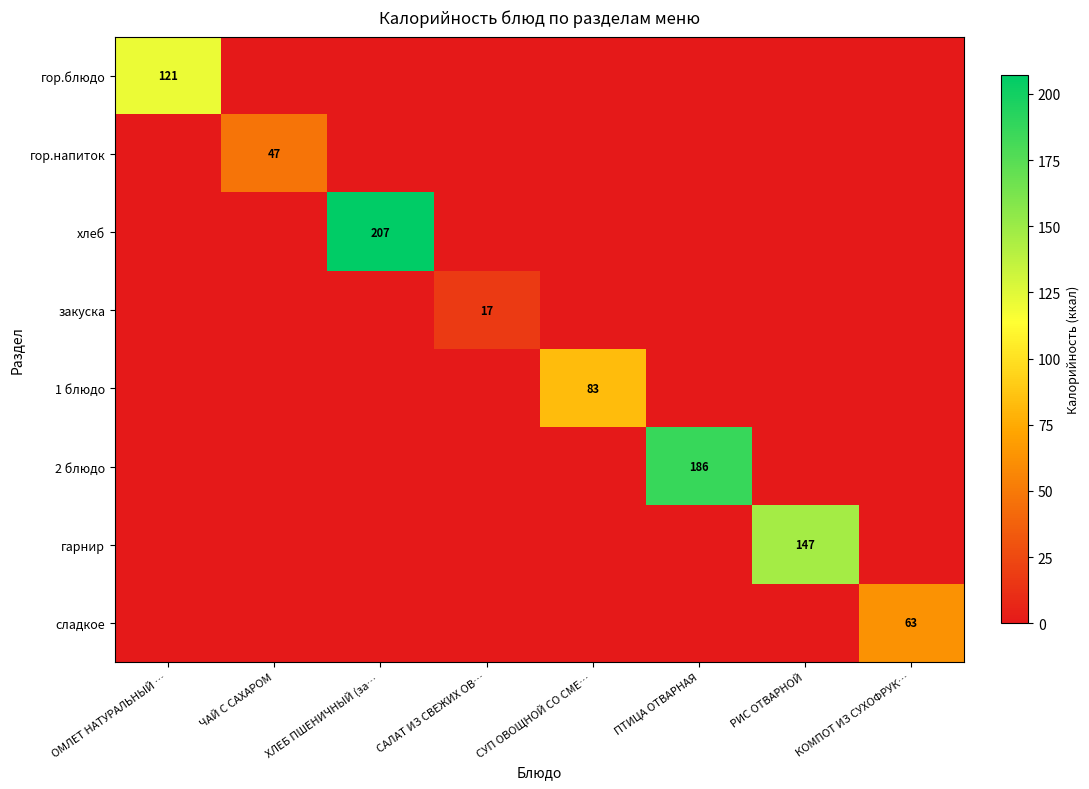

The 1 блюдо series shows 18 at СУП ОВОЩНОЙ СО СМЕ…. True or false?

False